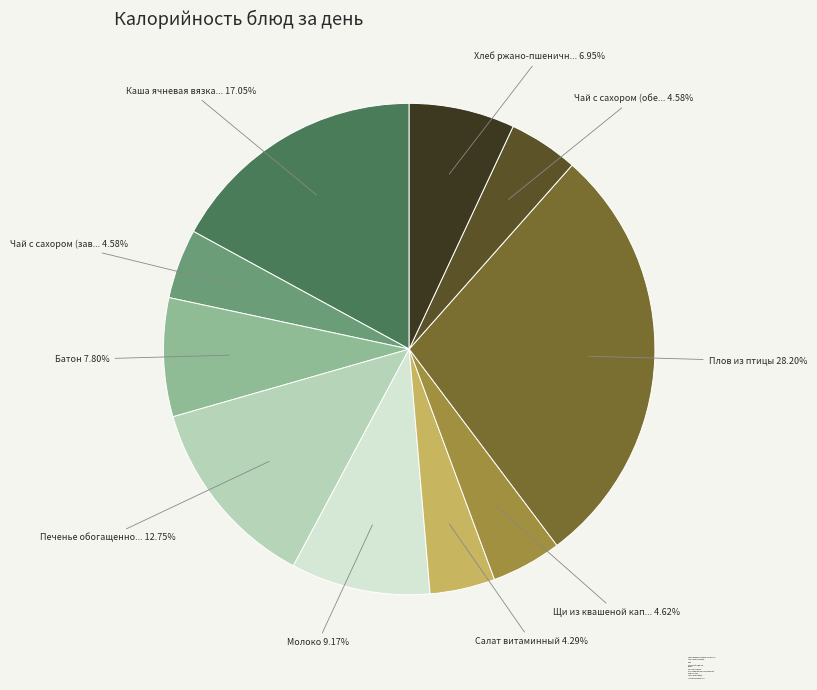

How many segments does this pie chart have?

10